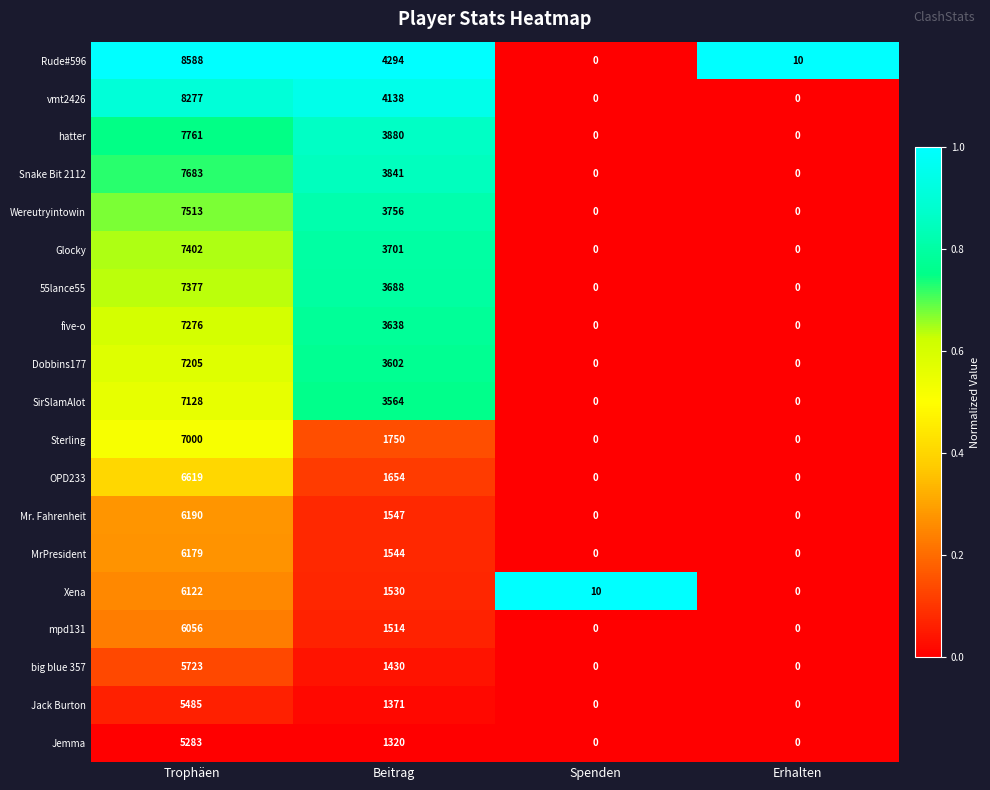

Which category has the highest value across all series?

Trophäen